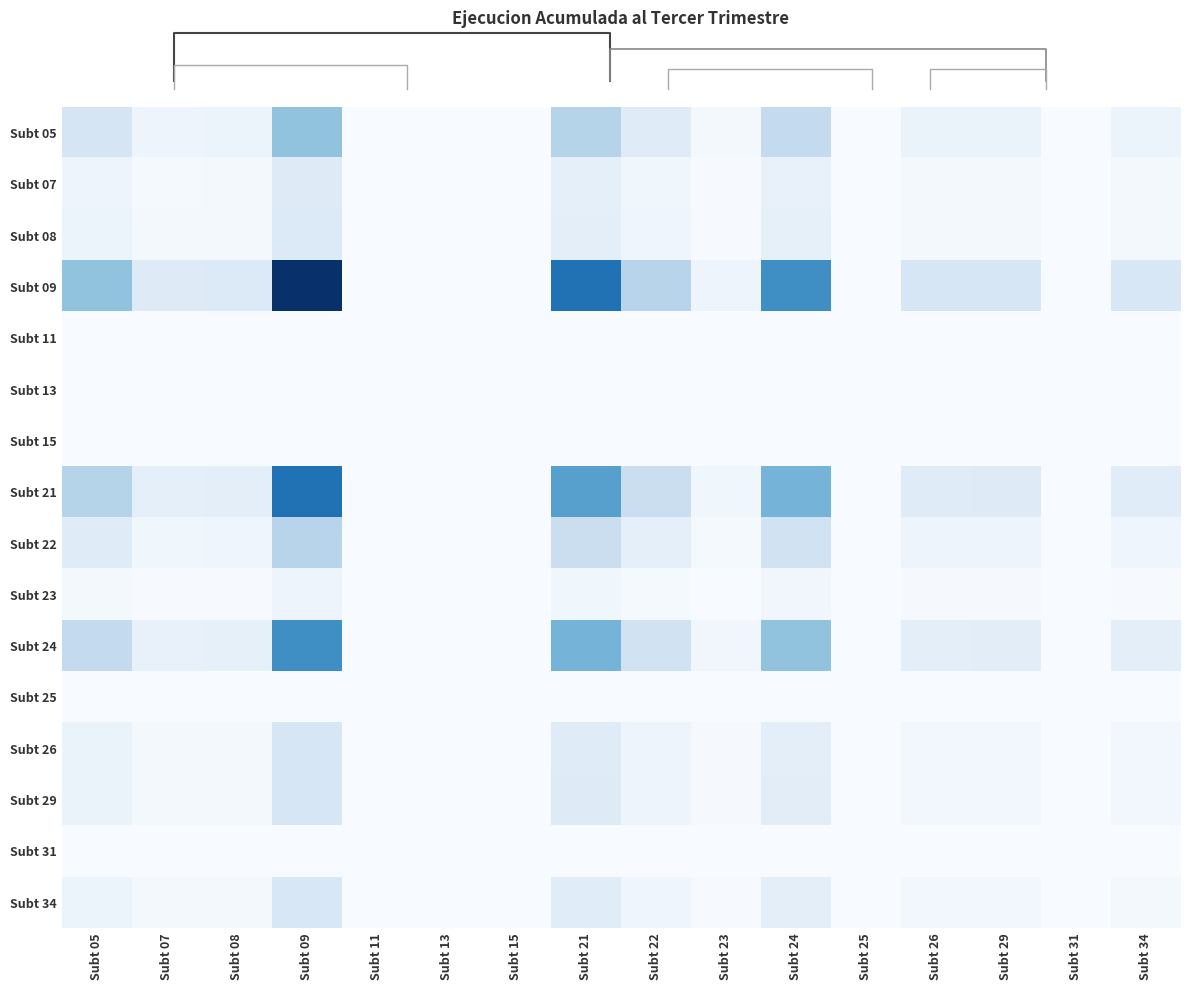

Is it true that Subt 34 equals 0.0 at Subt 24?

False